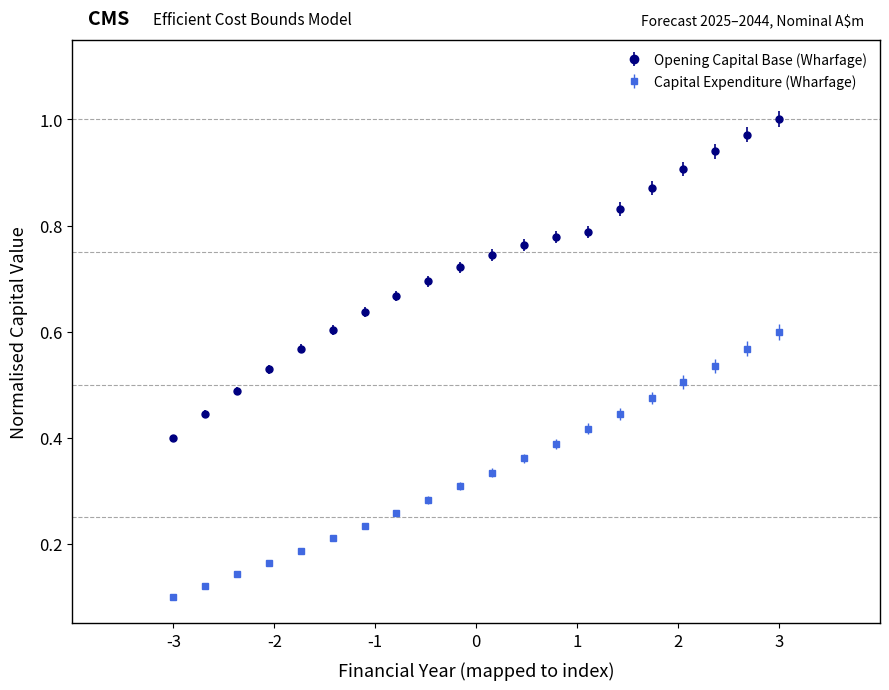

Which series has the largest total across all categories?

Opening Capital Base (Wharfage)